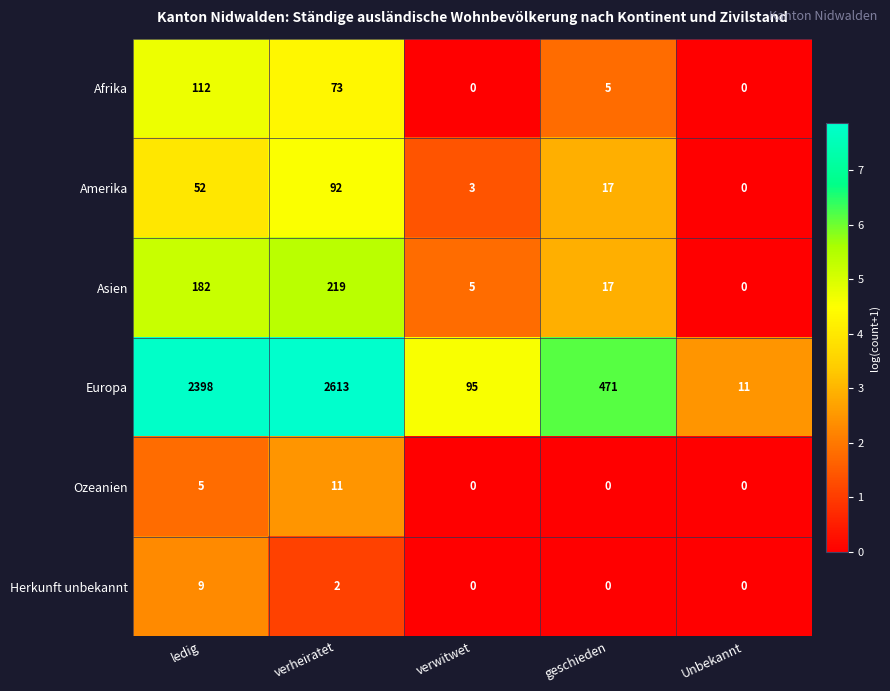

Which category has the highest value across all series?

verheiratet